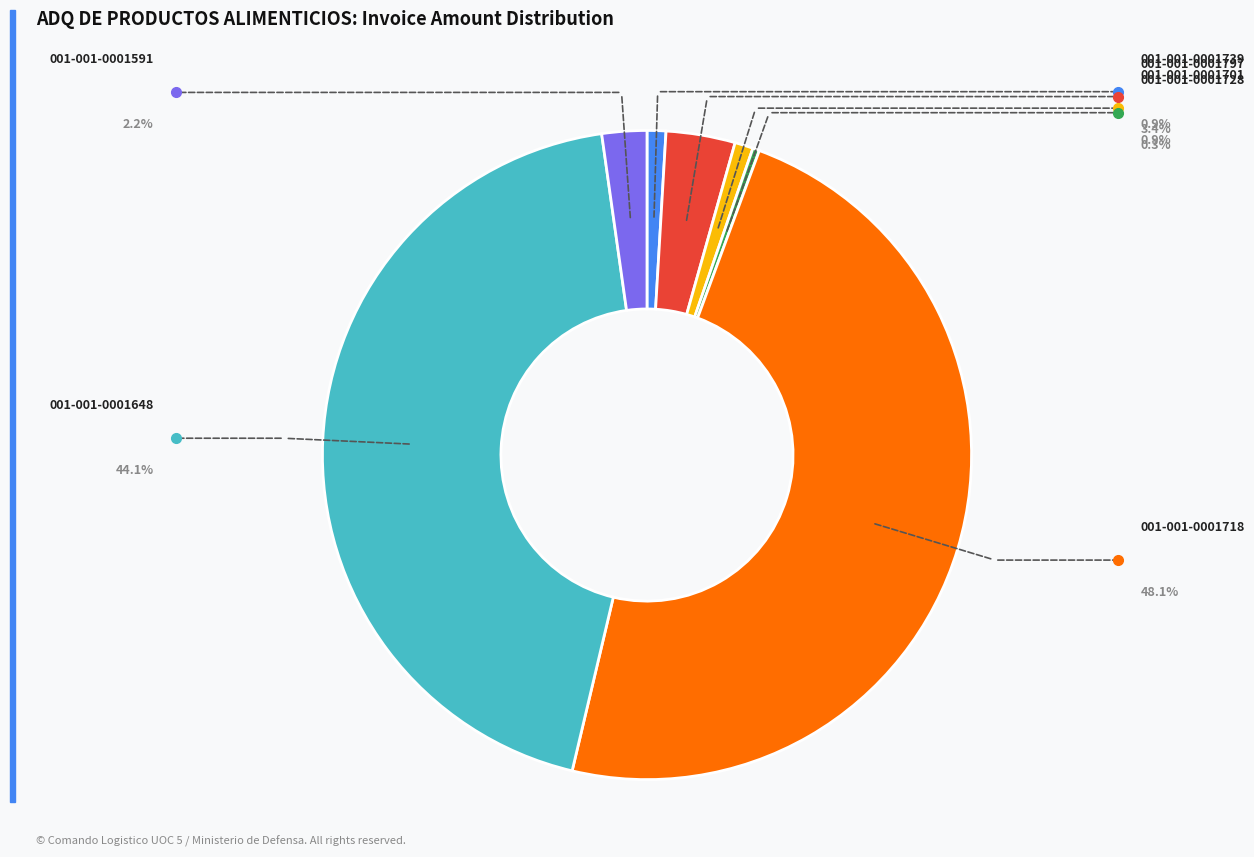

Does any single category account for the majority?

No